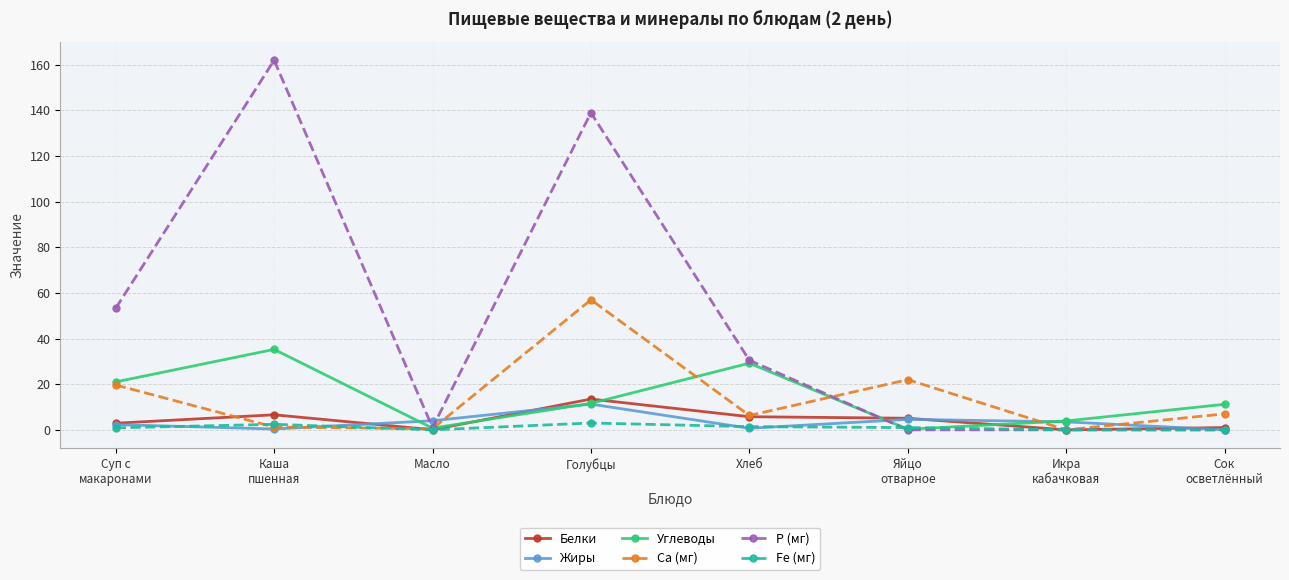

What is the value of the Жиры point at the 4th from the left?

11.3